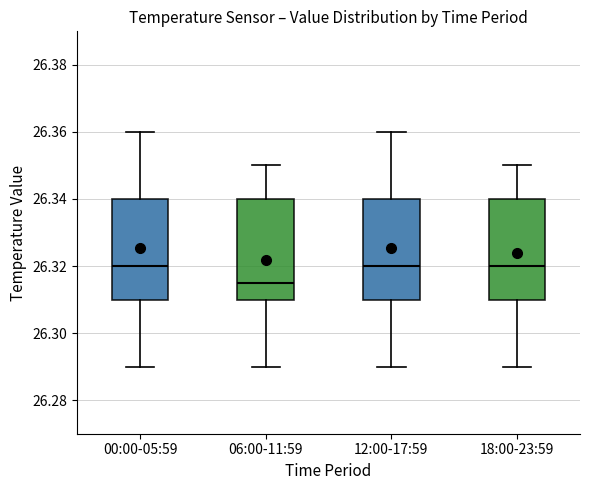

Reading left to right, read every box against the y-axis: the position of its median line, the range the box covers, and the ends of its whiskers. The values are not printed on the chart, so give them approximately, as read against the axis.

00:00-05:59: median 26.320, box 26.310 to 26.340, whiskers 26.290 to 26.360
06:00-11:59: median 26.316, box 26.310 to 26.340, whiskers 26.290 to 26.350
12:00-17:59: median 26.320, box 26.310 to 26.340, whiskers 26.290 to 26.360
18:00-23:59: median 26.320, box 26.310 to 26.340, whiskers 26.290 to 26.350